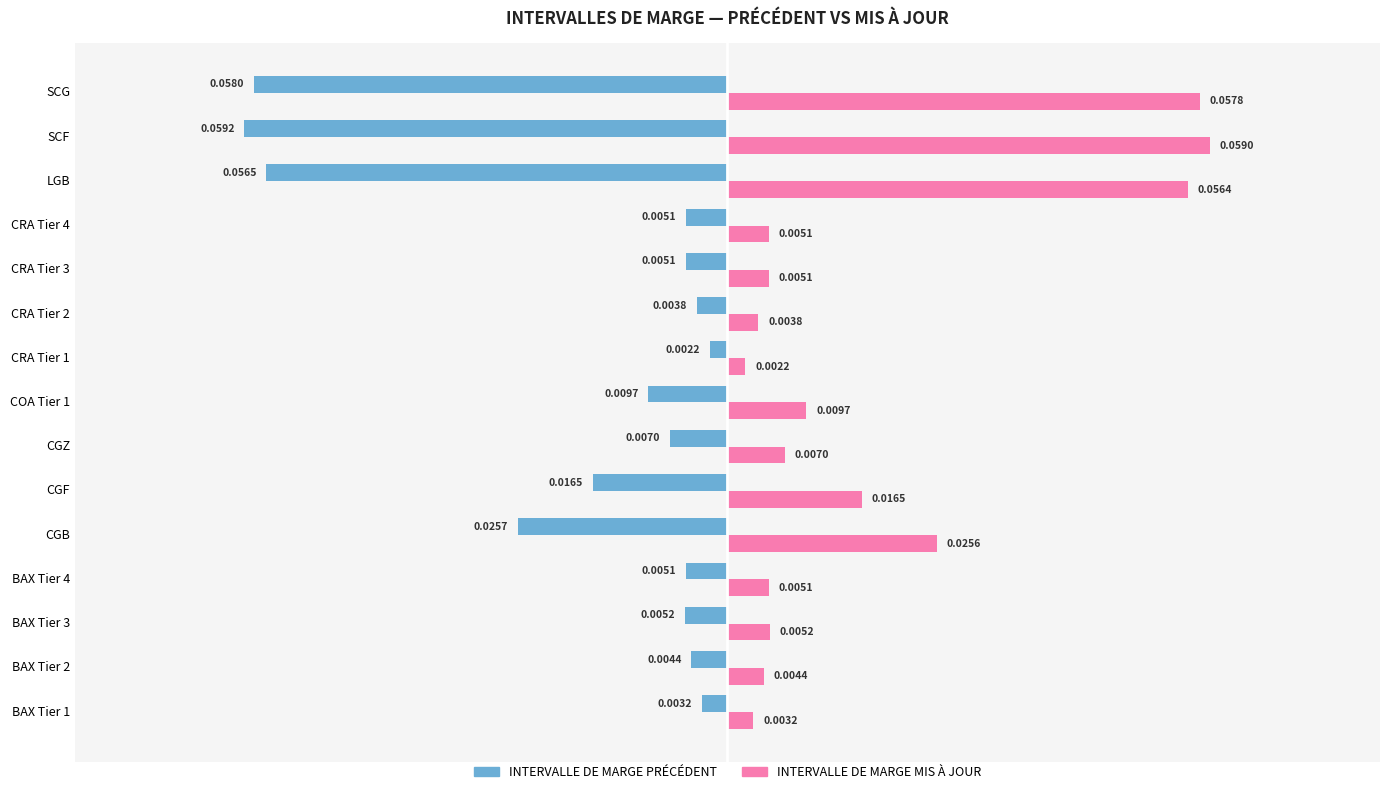

Rank the series by their average value, from lowest to highest.

INTERVALLE DE MARGE PRÉCÉDENT, INTERVALLE DE MARGE MIS À JOUR